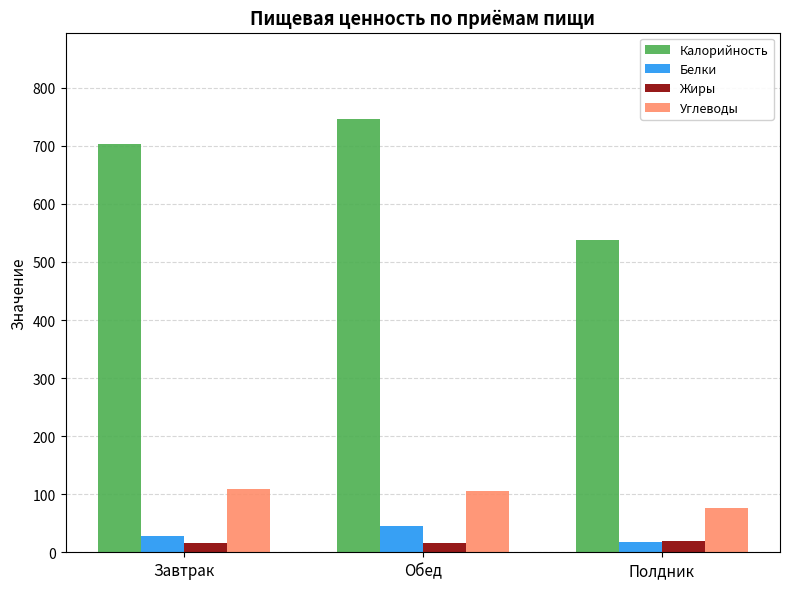

Is the value of Белки at Завтрак greater than the value of Углеводы at Полдник?

No